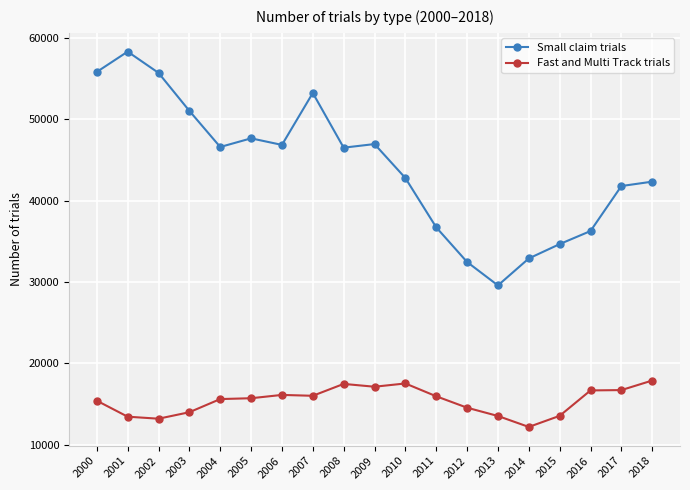

At 2012, list the series in order from largest to smallest.

Small claim trials, Fast and Multi Track trials